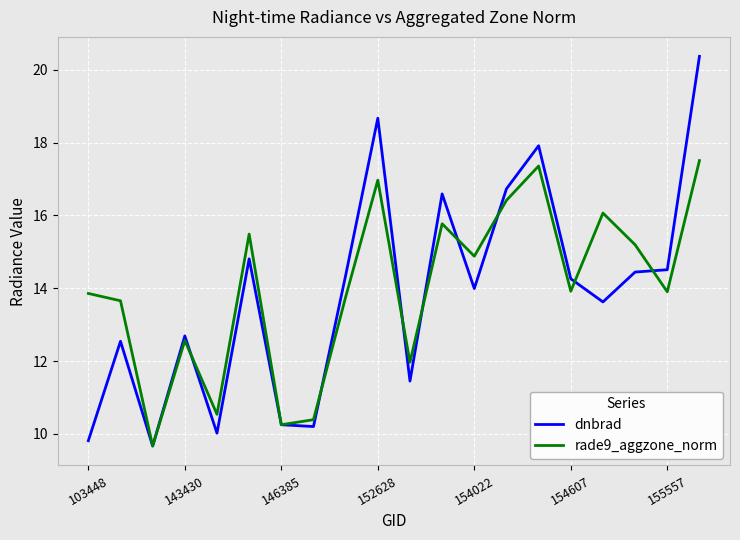

Rank the series by their maximum value, from highest to lowest.

dnbrad, rade9_aggzone_norm